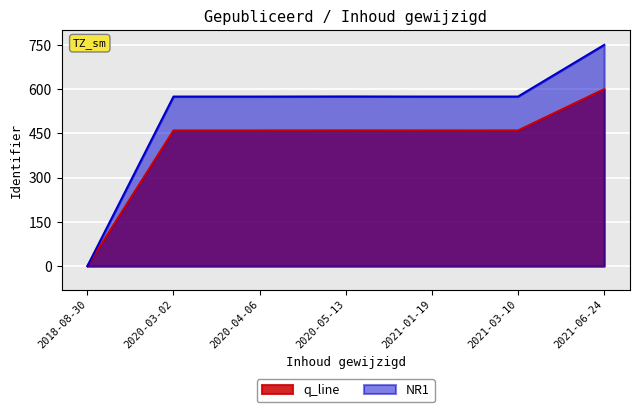

What is the difference between the maximum and minimum values?

750.0